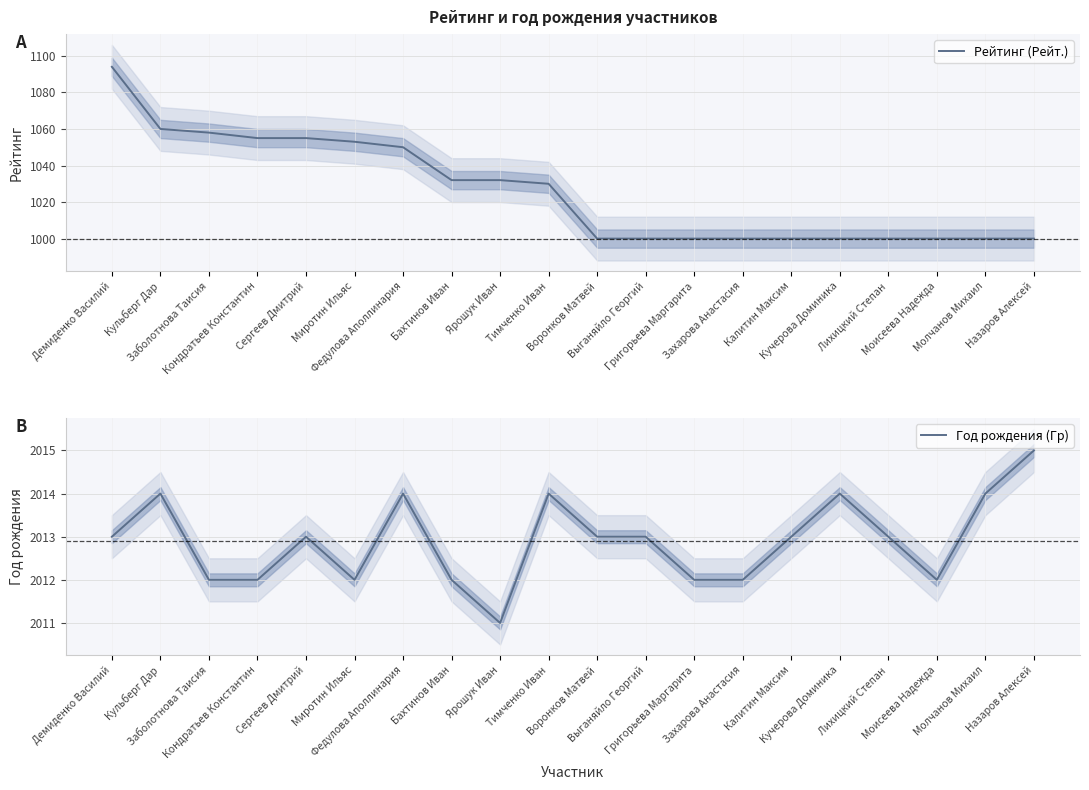

Where does the Год рождения (Гр) series first go above 2013?

Кульберг Дар